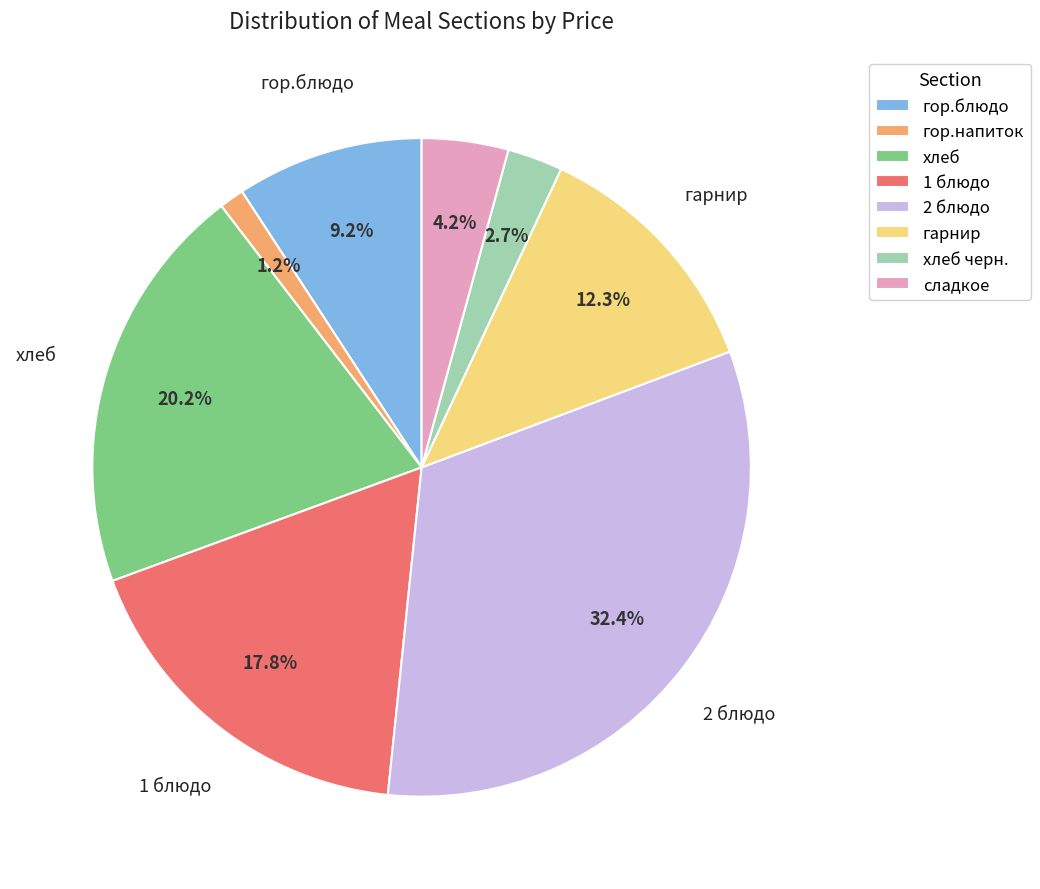

True or false: 2 блюдо accounts for 32% of the total.

True